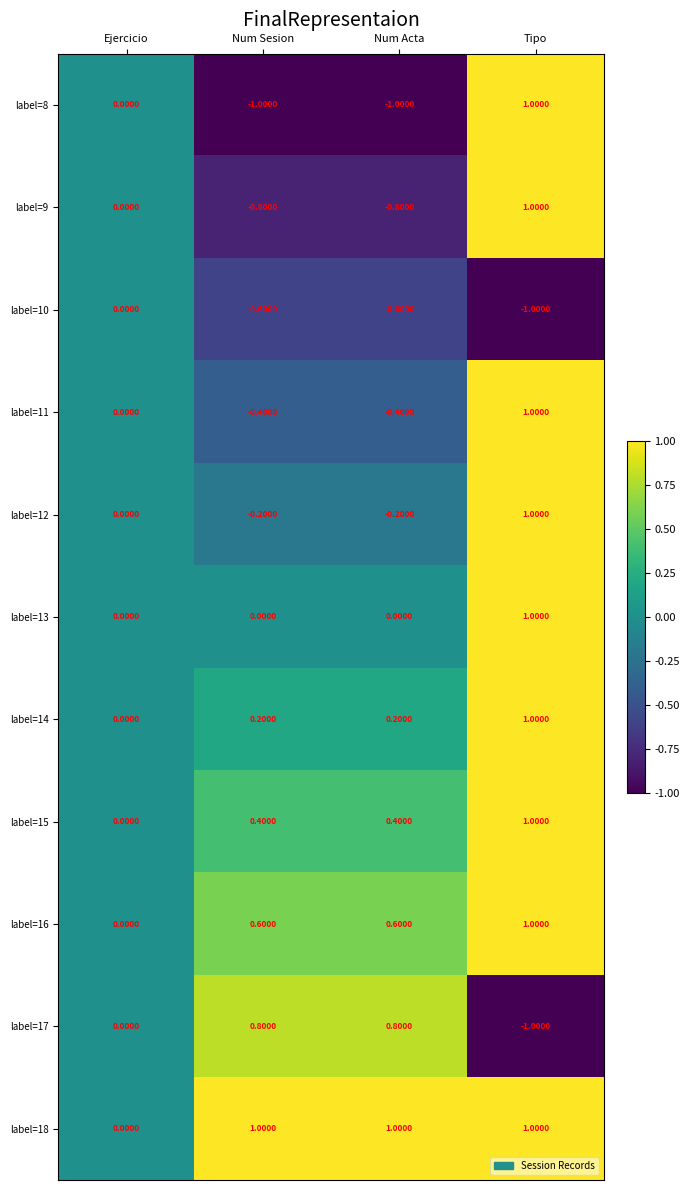

What is the greatest value displayed?

1.0